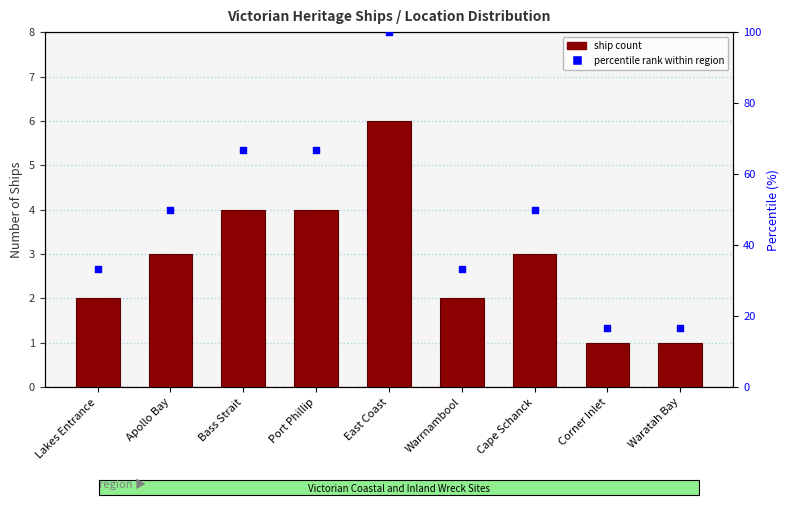

Which series has the largest total across all categories?

Percentile rank